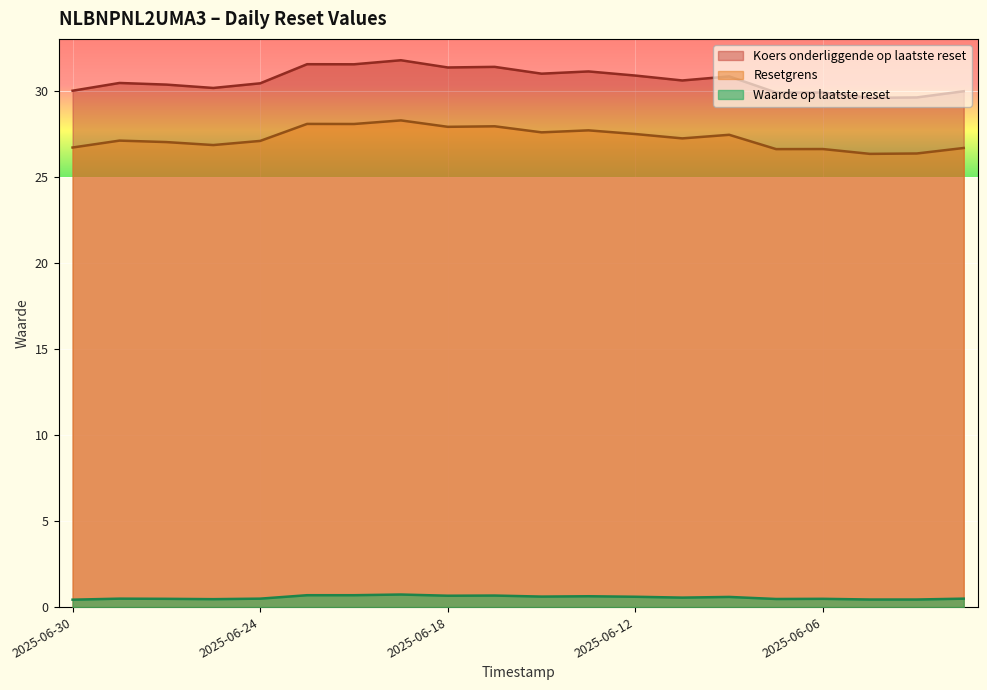

The Resetgrens series shows 9.5 at 2025-06-06. True or false?

False